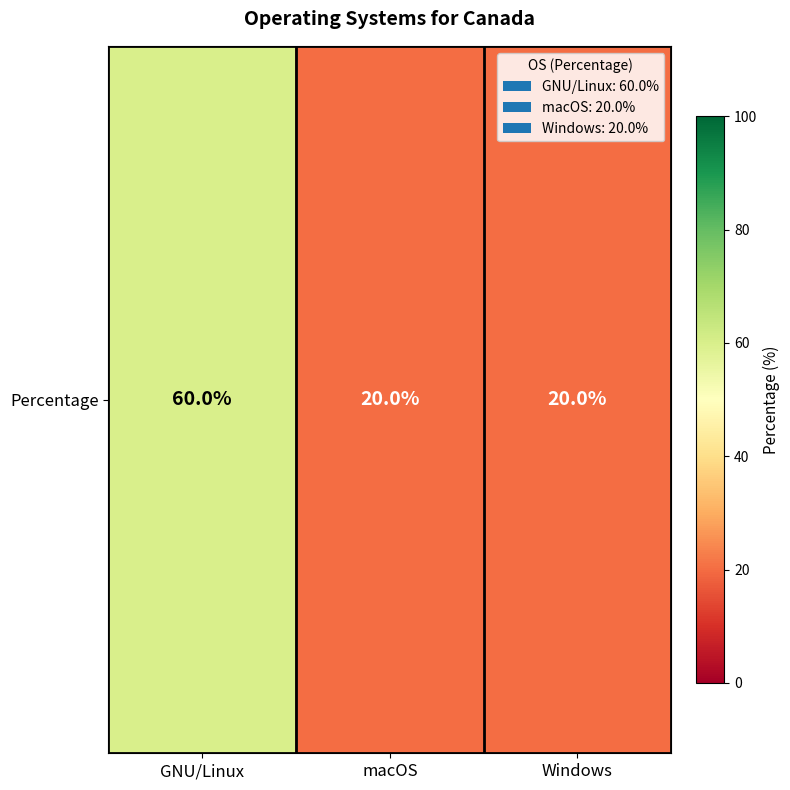

How many values exceed 20?

1